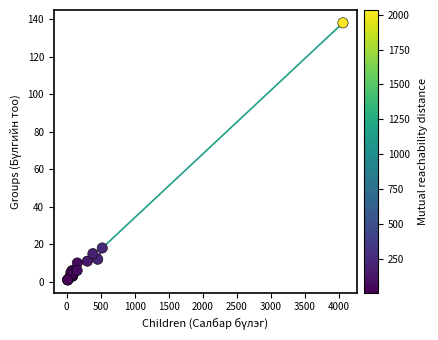

What Y value in the scatter plot is closest to 69?

18